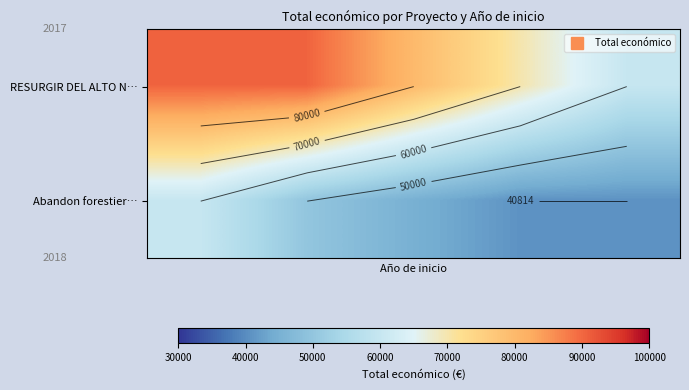

List the series in order of their peak value, highest first.

RESURGIR DEL ALTO N…, Abandon forestier…